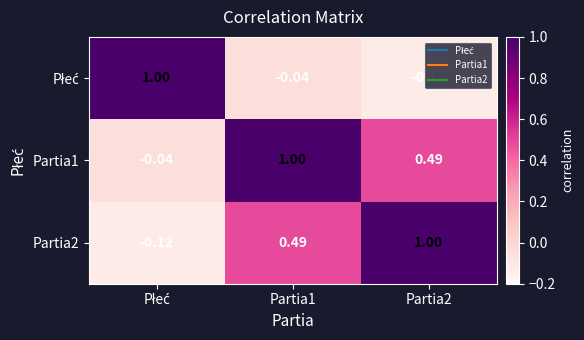

How many values in Partia1 are above zero?

2